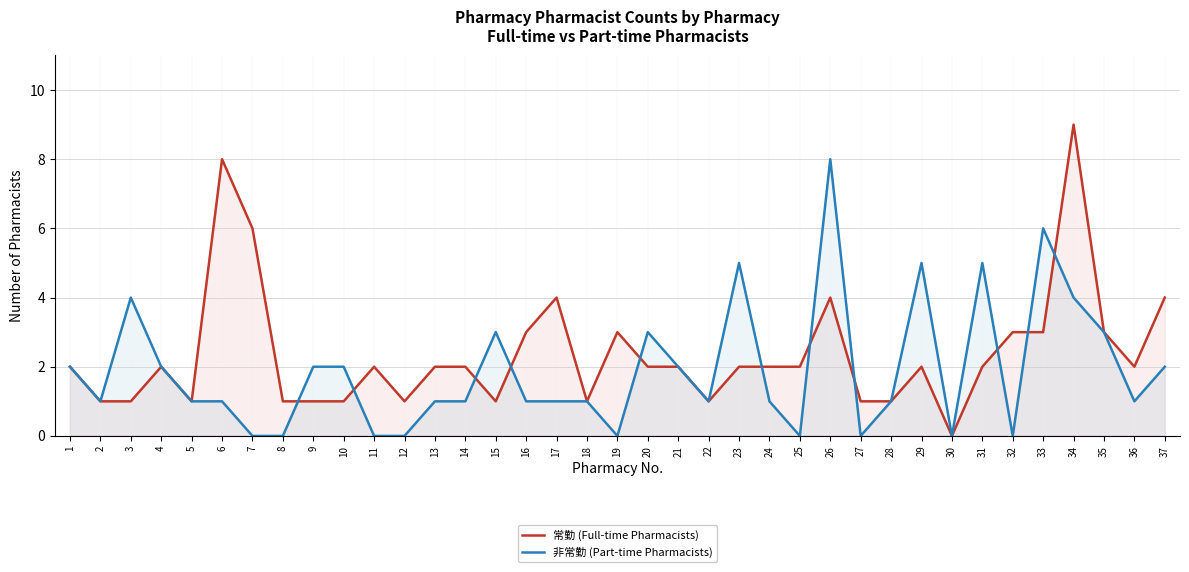

What are all the series names shown in the legend?

常勤 (Full-time Pharmacists), 非常勤 (Part-time Pharmacists)